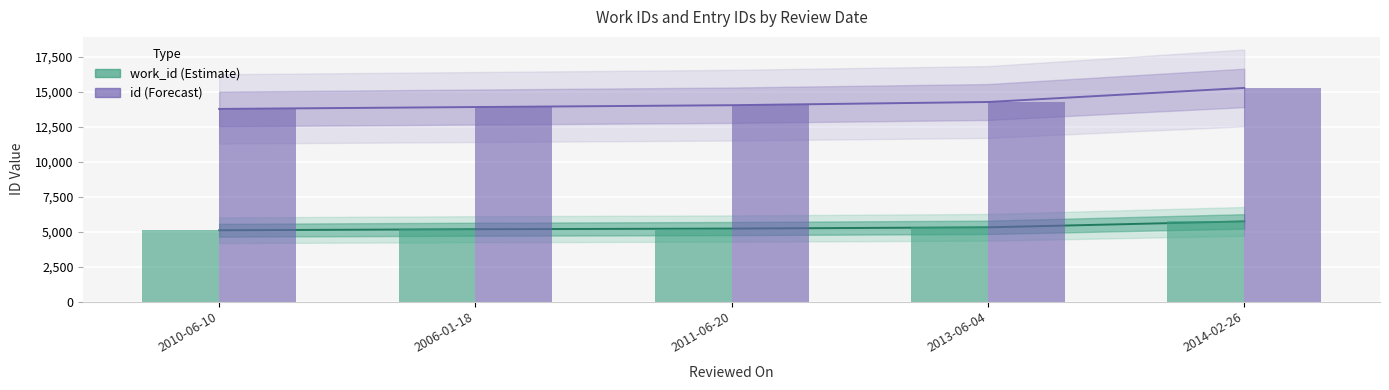

True or false: id has a value of 13762 at 2010-06-10.

True